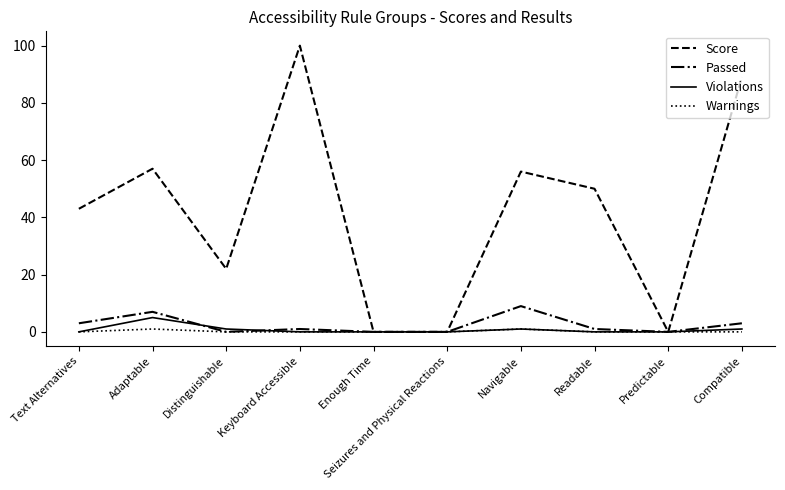

In Violations, how many points are higher than both neighbors (excluding endpoints)?

2